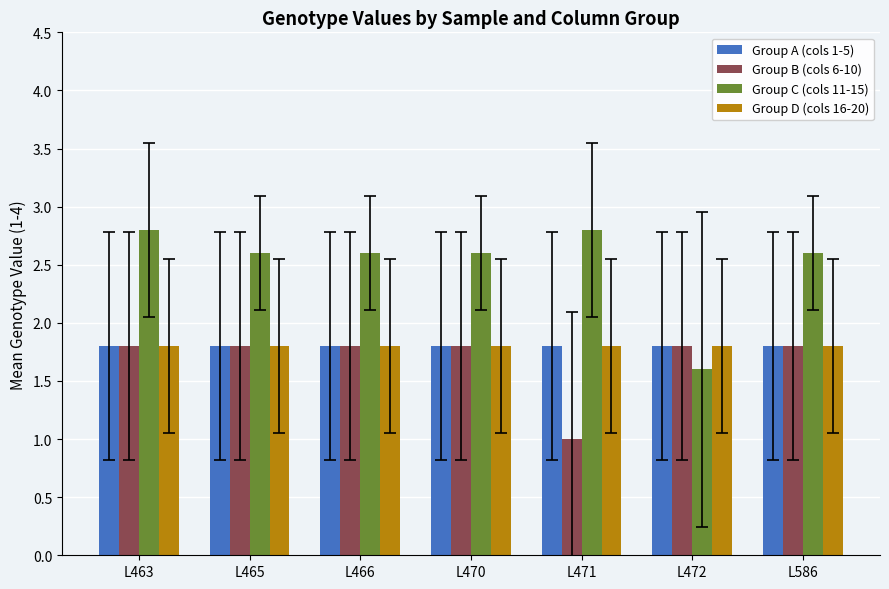

How many data points does each series have?

7